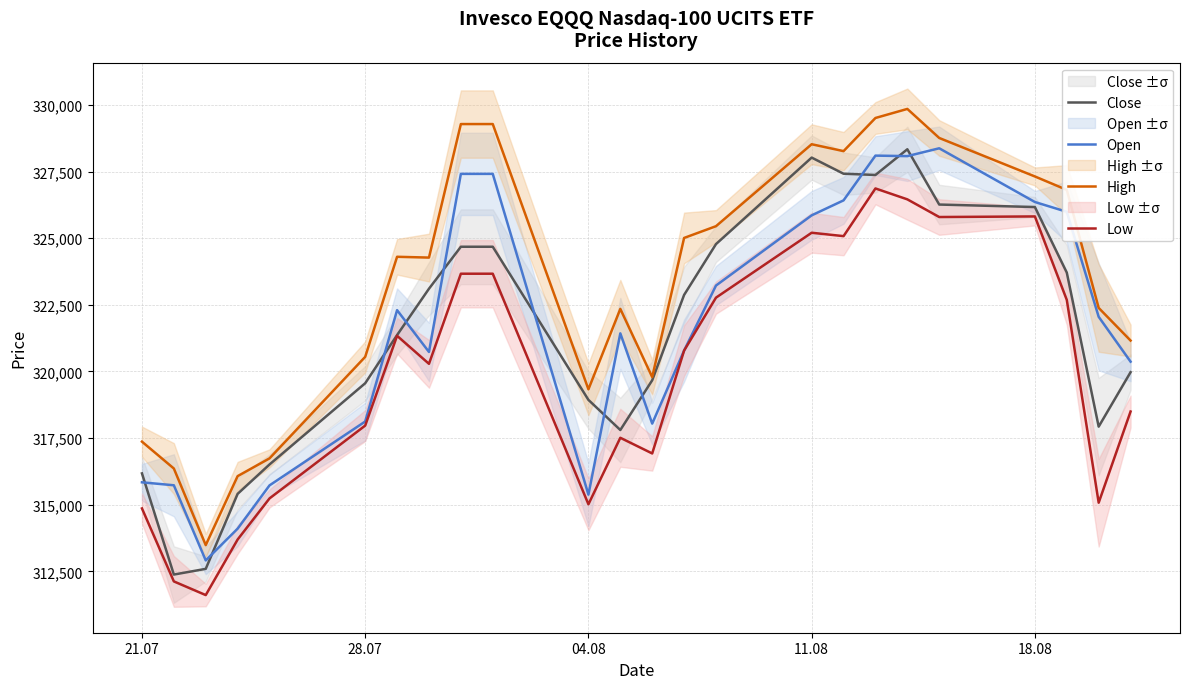

What is the value of the Close point at the 11th from the left?

318932